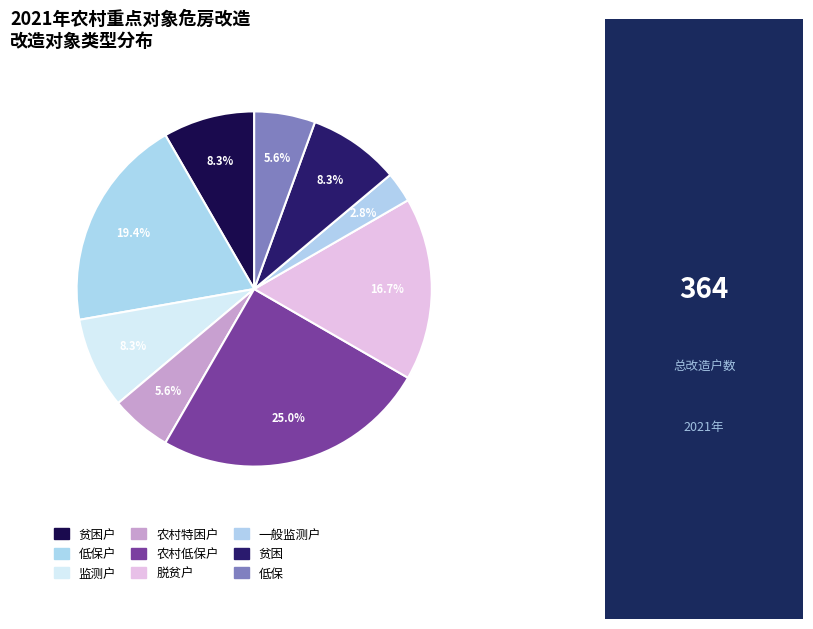

Is there any slice that represents more than half of the pie?

No